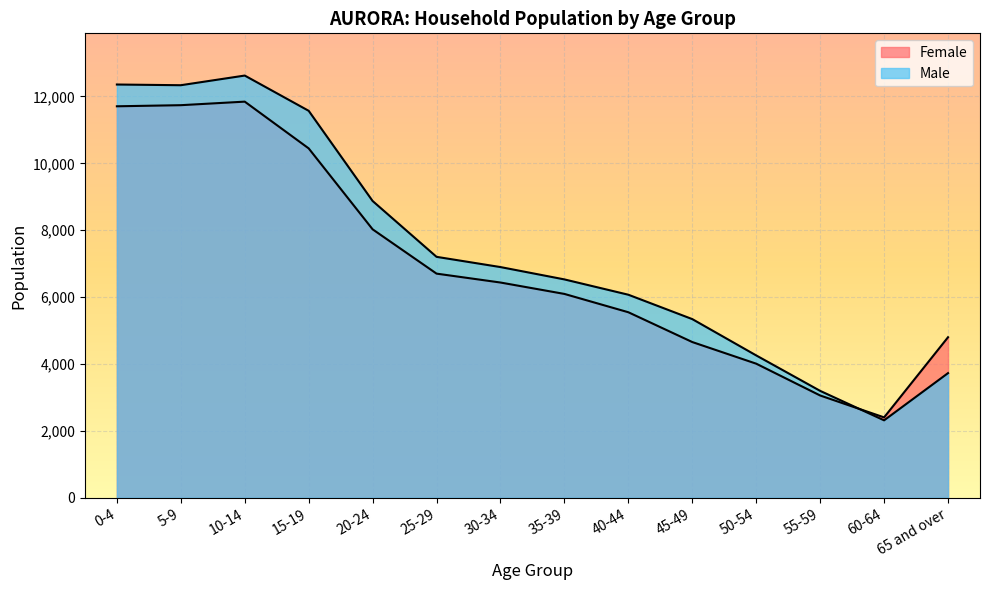

Between 30-34 and 55-59, which is larger?

30-34